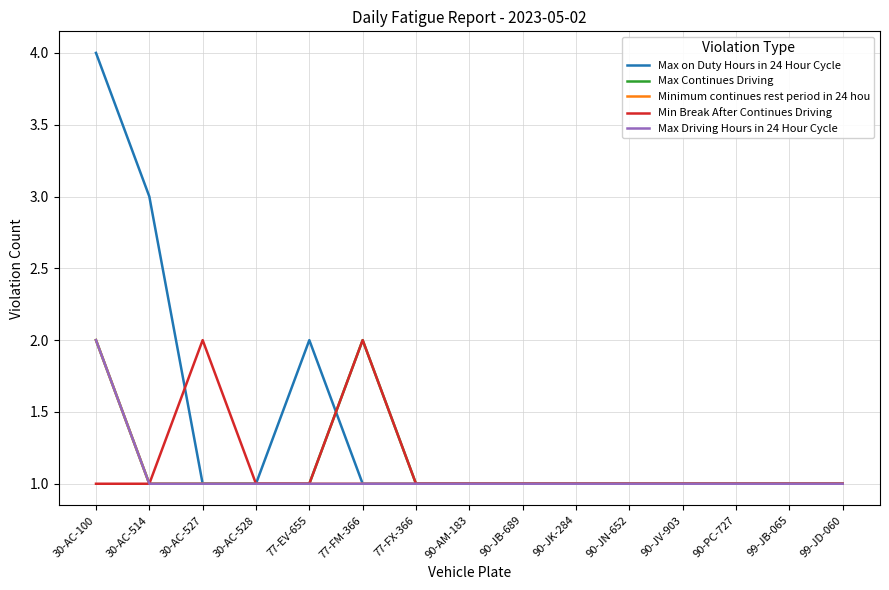

Does the chart have visible grid lines?

Yes